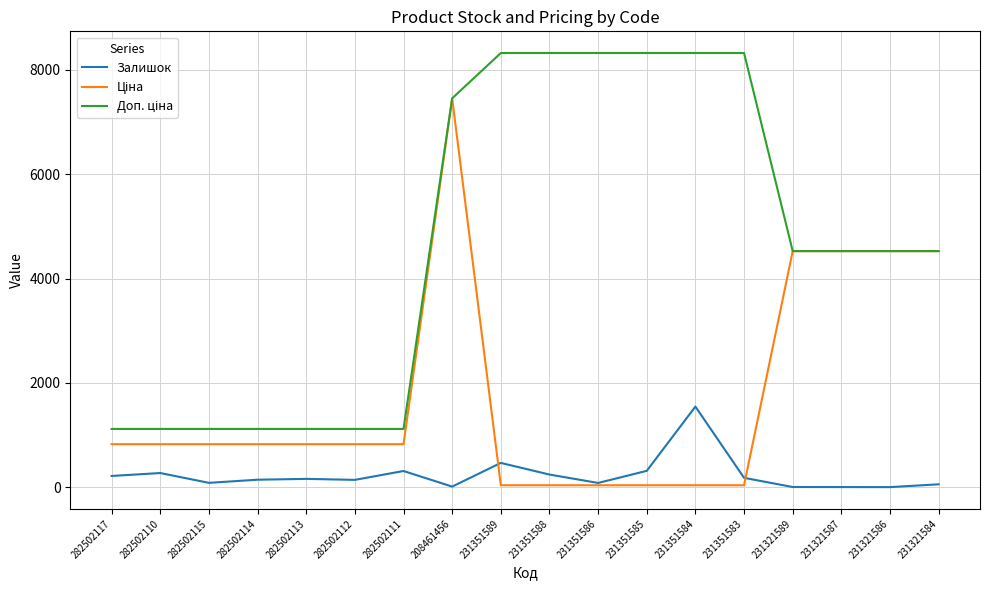

What is the maximum value shown in the chart?

8322.0